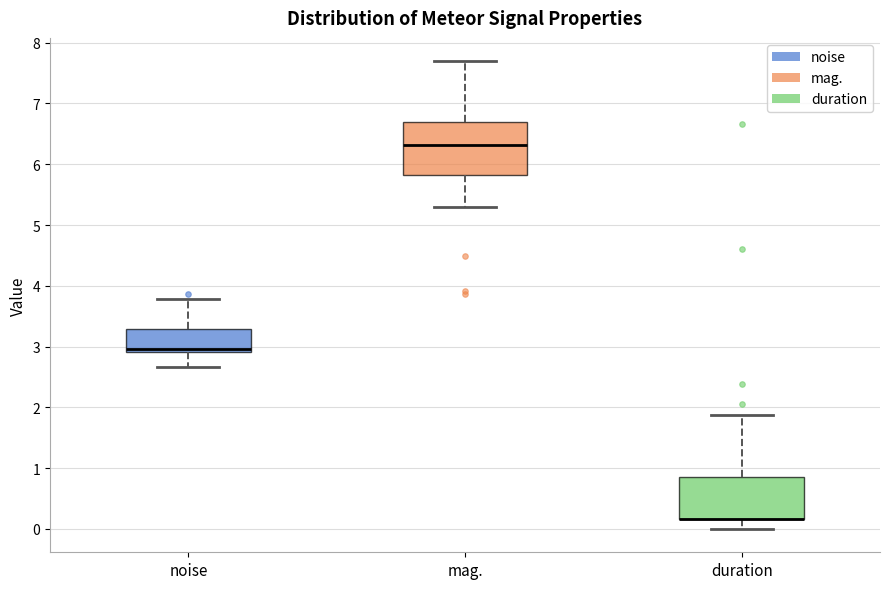

Reading left to right, transcribe this box plot: for each box, give where its median line is, the range the box spans, and where its two whiskers end, as read against the y-axis. The values are not printed on the chart, so give them approximately, as read against the axis.

noise: median 3.0, box 2.9 to 3.3, whiskers 2.7 to 3.8
mag.: median 6.3, box 5.8 to 6.7, whiskers 5.3 to 7.7
duration: median 0.2 (drawn on the box's lower edge), box 0.2 to 0.9, whiskers 0.0 to 1.9